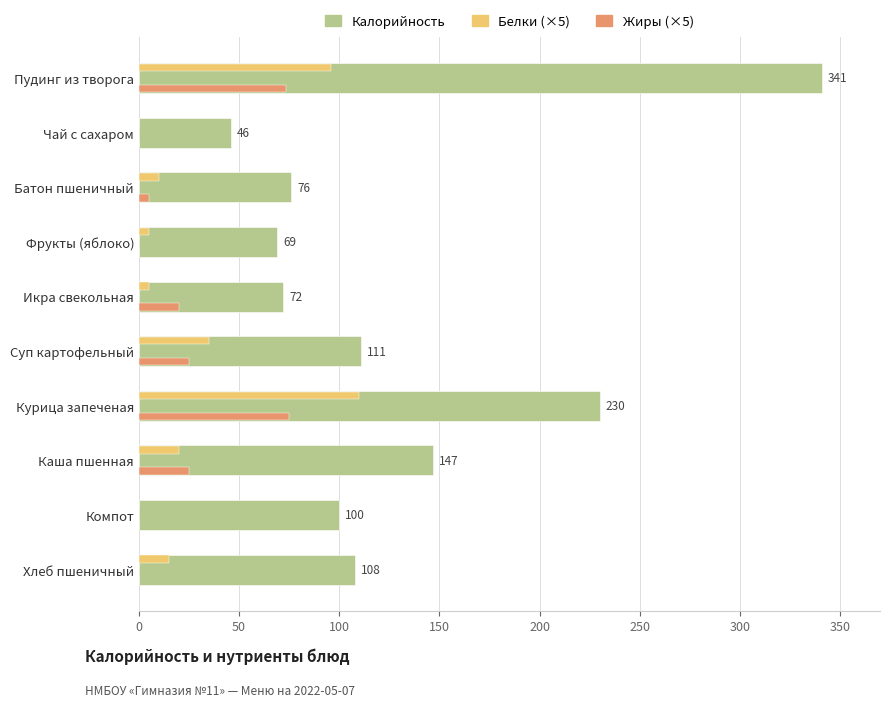

What is the total value across all series at Хлеб пшеничный?

123.0